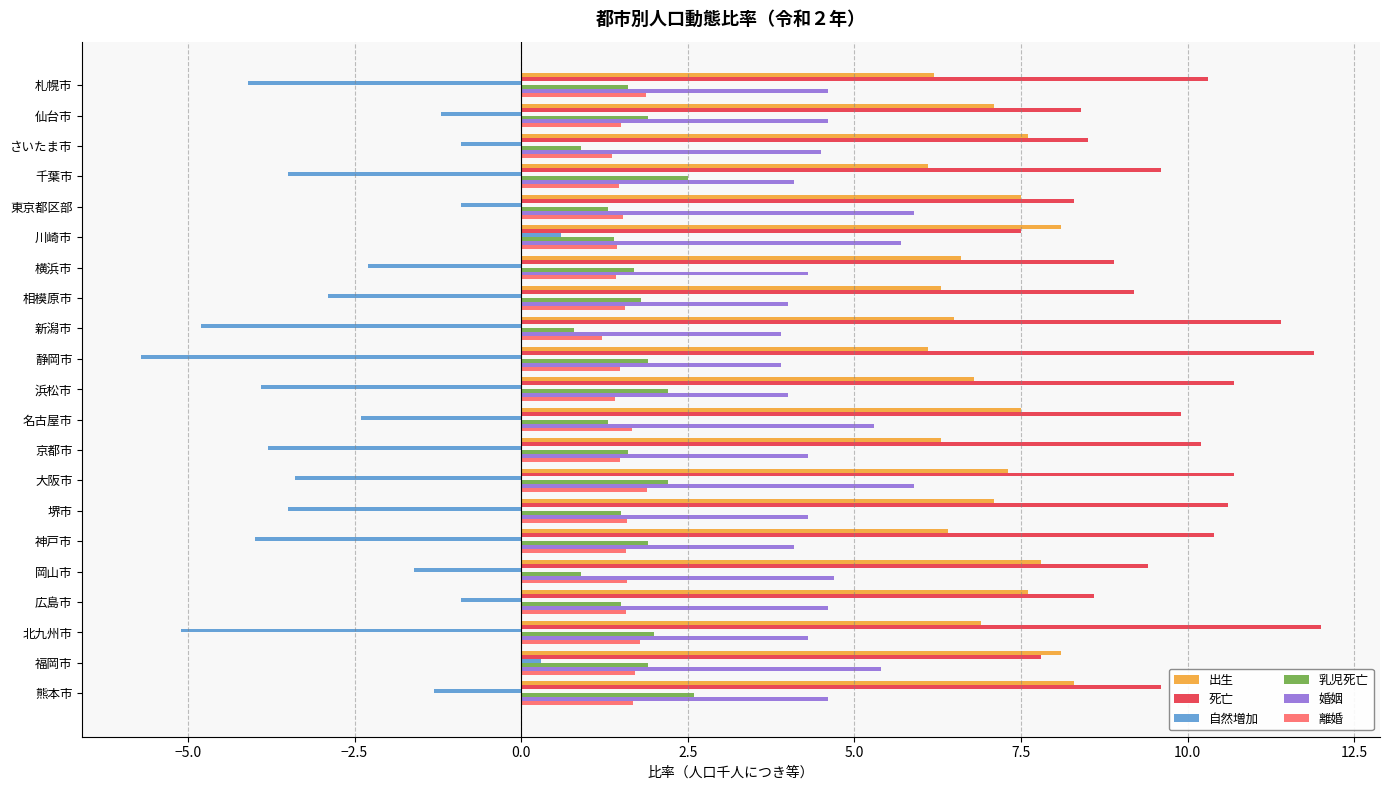

What is the difference between the 婚姻 values at 熊本市 and 浜松市?

0.6